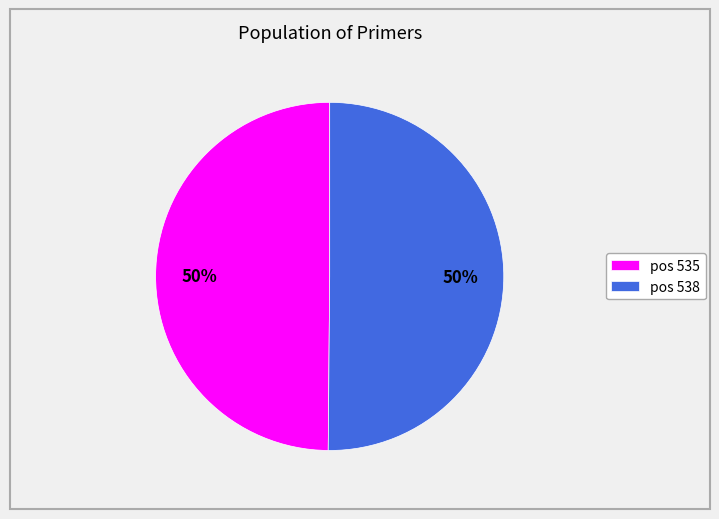

How many segments does this pie chart have?

2